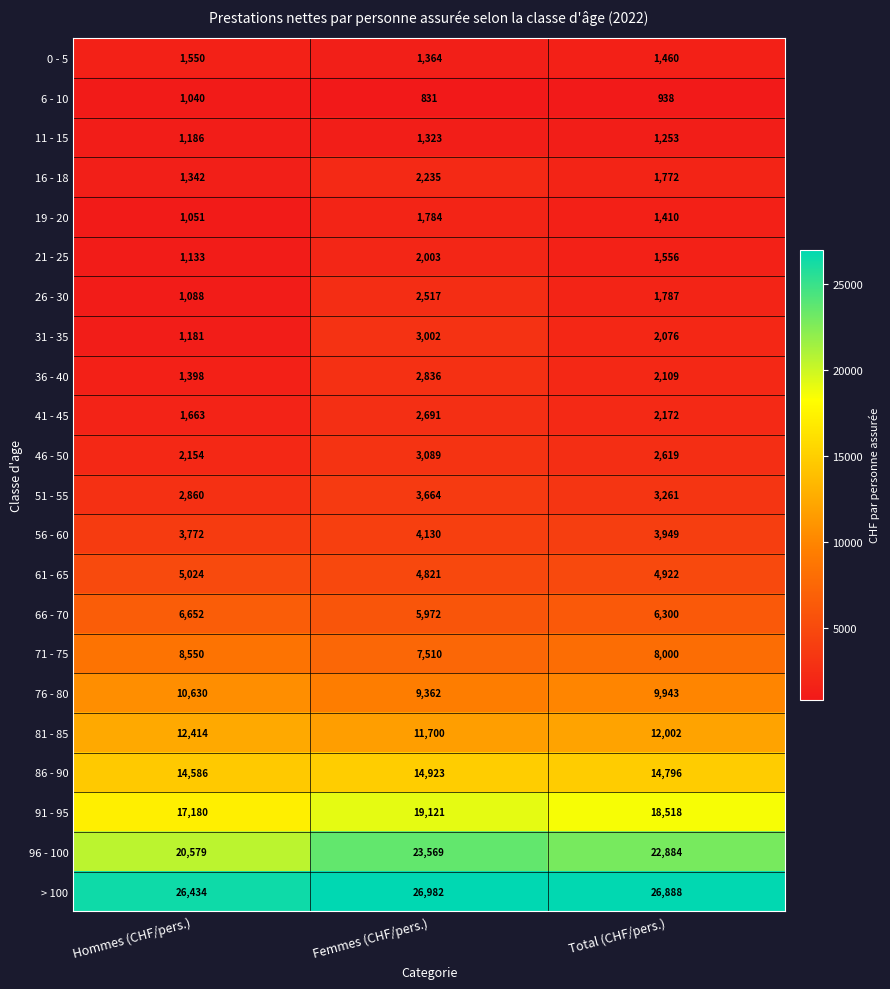

Which series has the largest total across all categories?

> 100